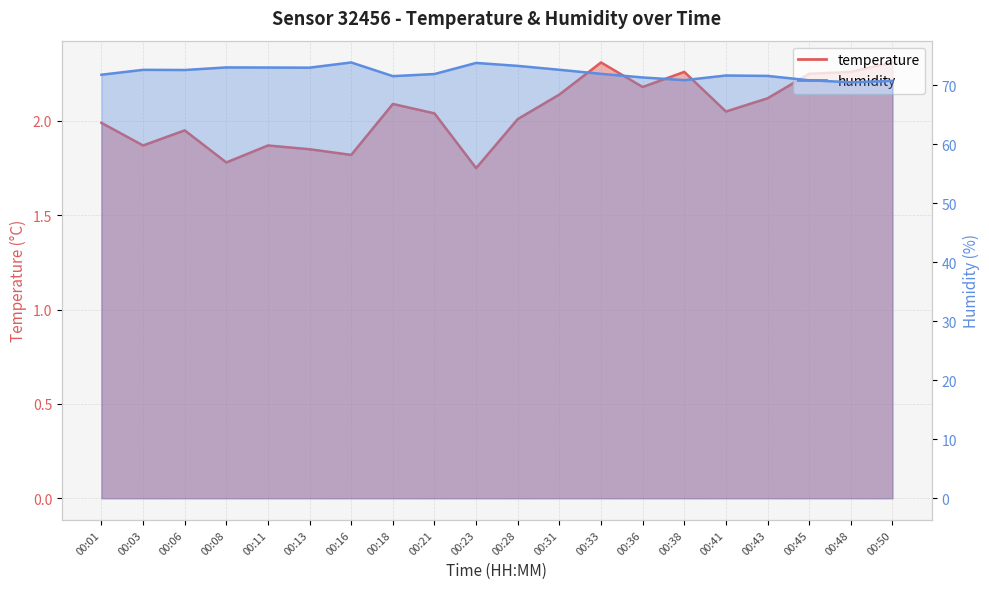

True or false: humidity has more than 0 points higher than both neighbors.

True